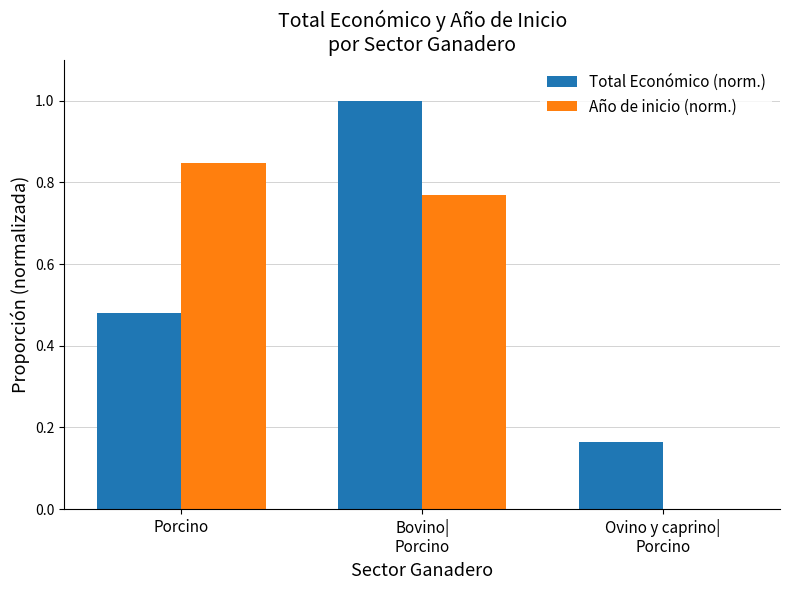

Does the chart contain stacked bars?

No